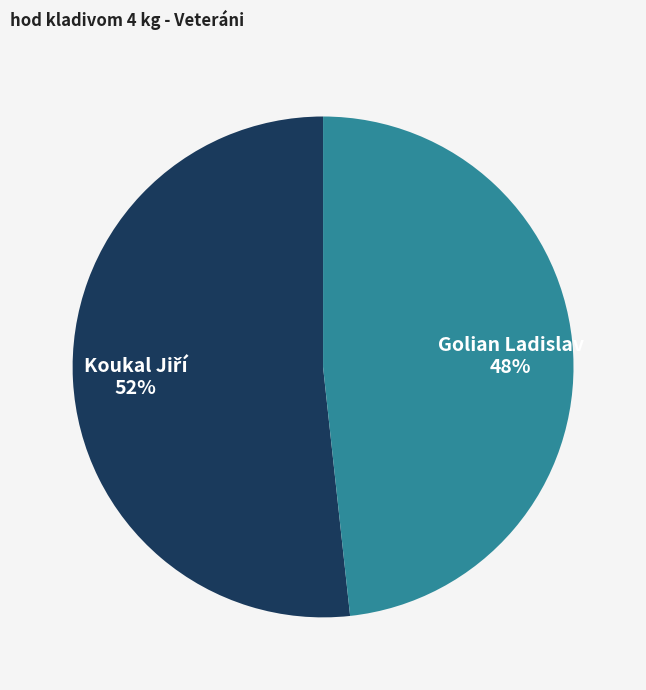

Is there any slice that represents more than half of the pie?

Yes